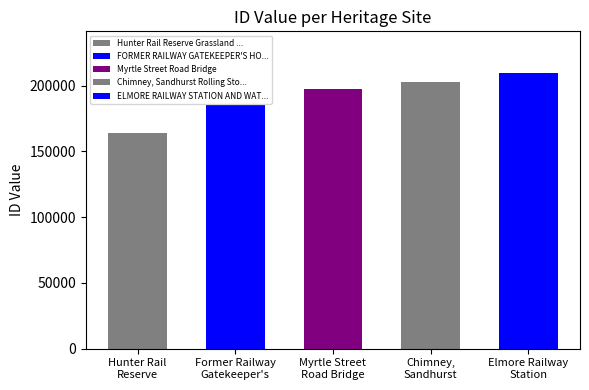

How many values are between 184946 and 202661?

3